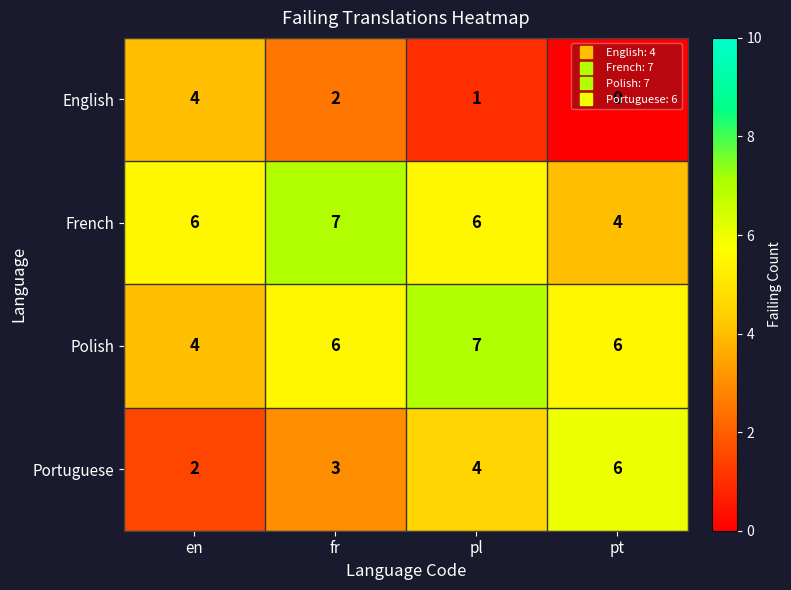

At pl, list the series in order from smallest to largest.

English, Portuguese, French, Polish